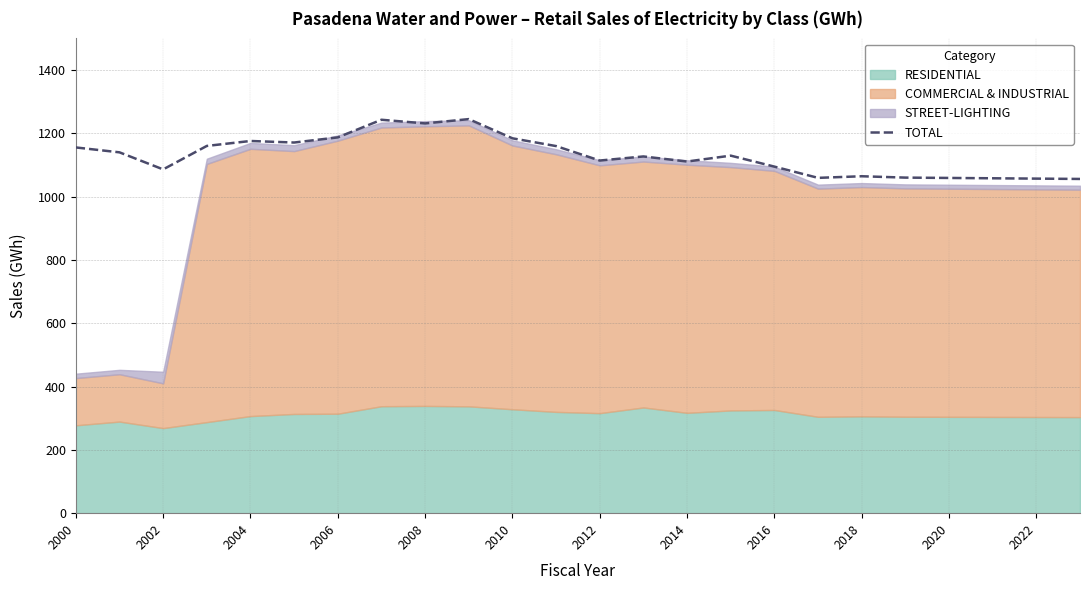

True or false: TOTAL has a value of 1714.9 at 2020.

False